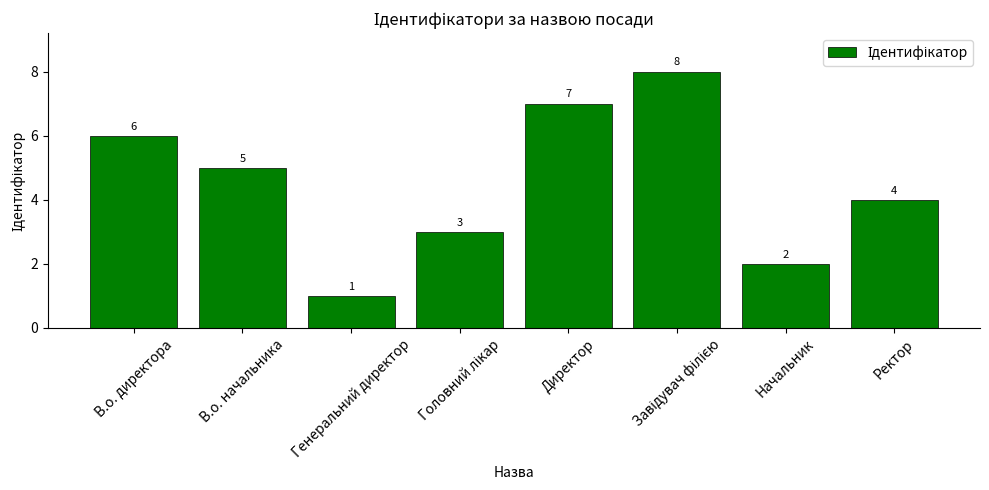

Between Генеральний директор and Директор, which is larger?

Директор